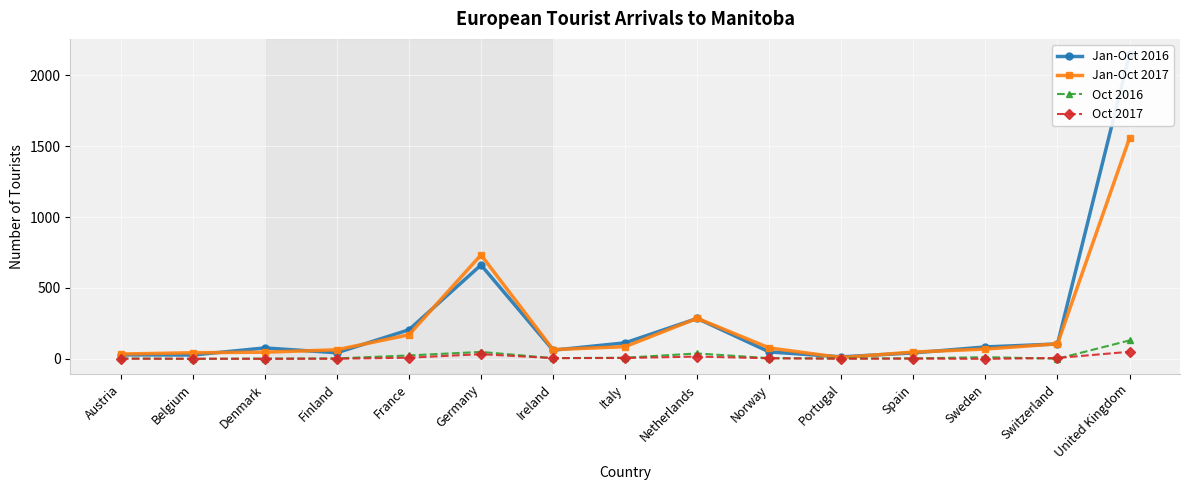

Between which two adjacent categories do Jan-Oct 2017 and Jan-Oct 2016 first intersect?

Belgium and Denmark